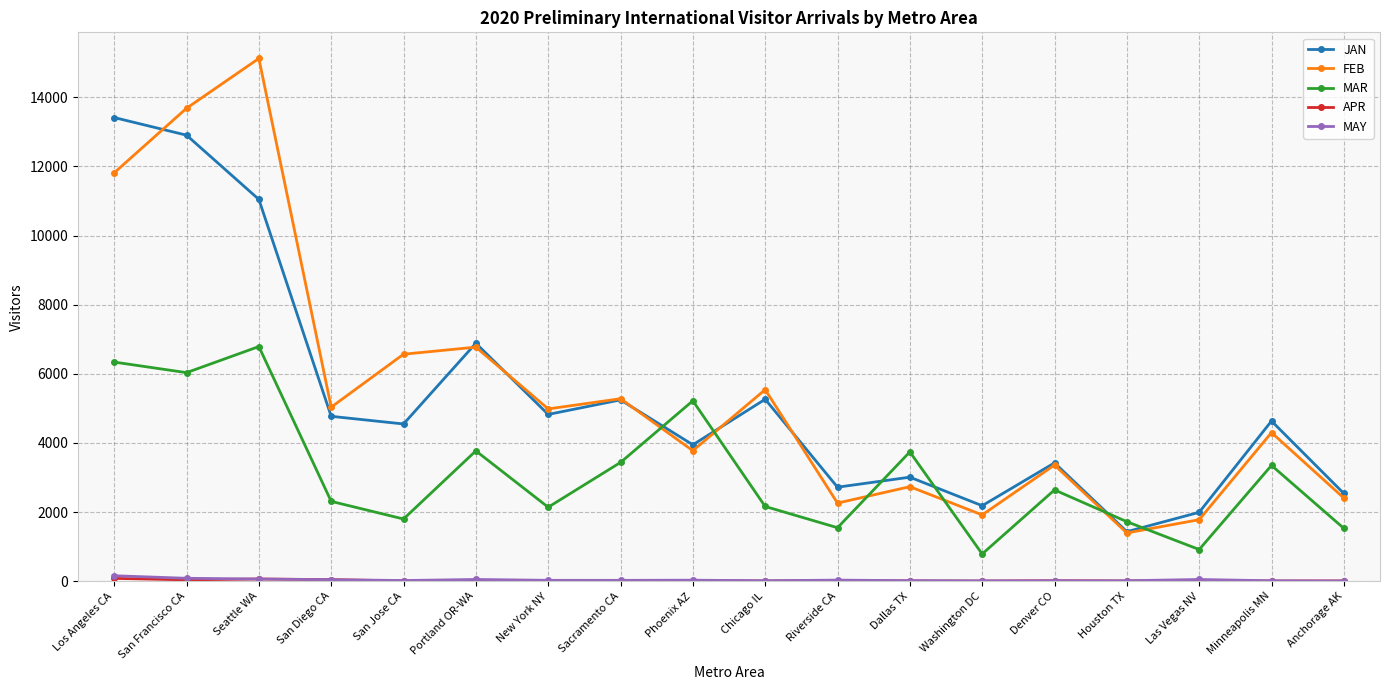

What is the label of the 17th point from the right?

San Francisco CA